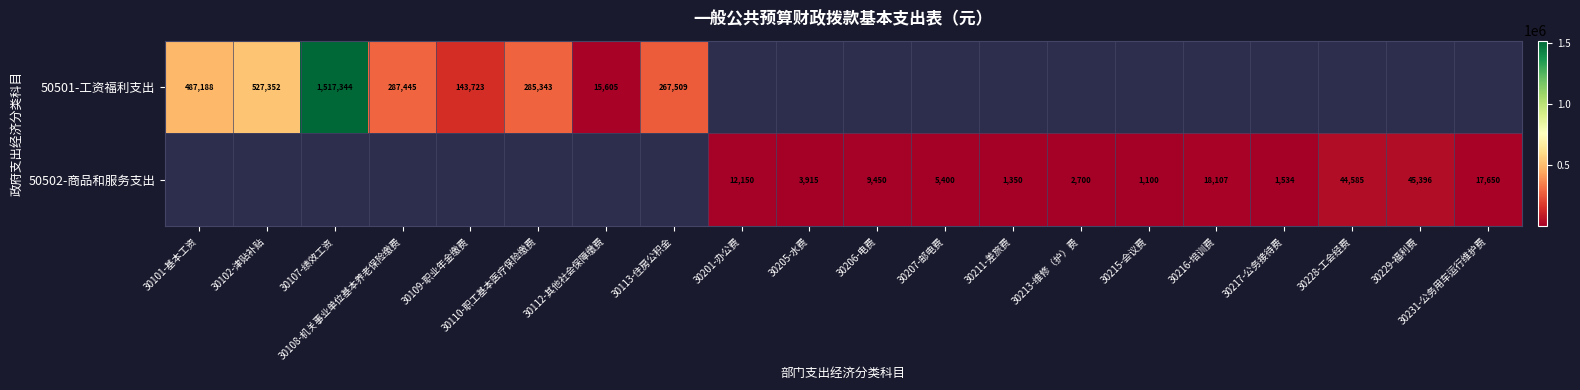

True or false: 50501-工资福利支出 has a value of 249473 at 30109-职业年金缴费.

False